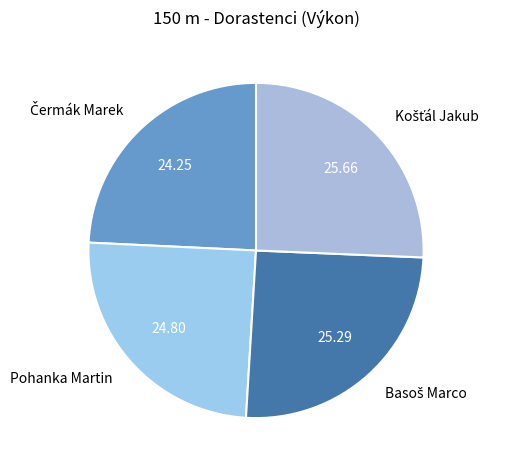

Is there a majority slice in this chart?

No